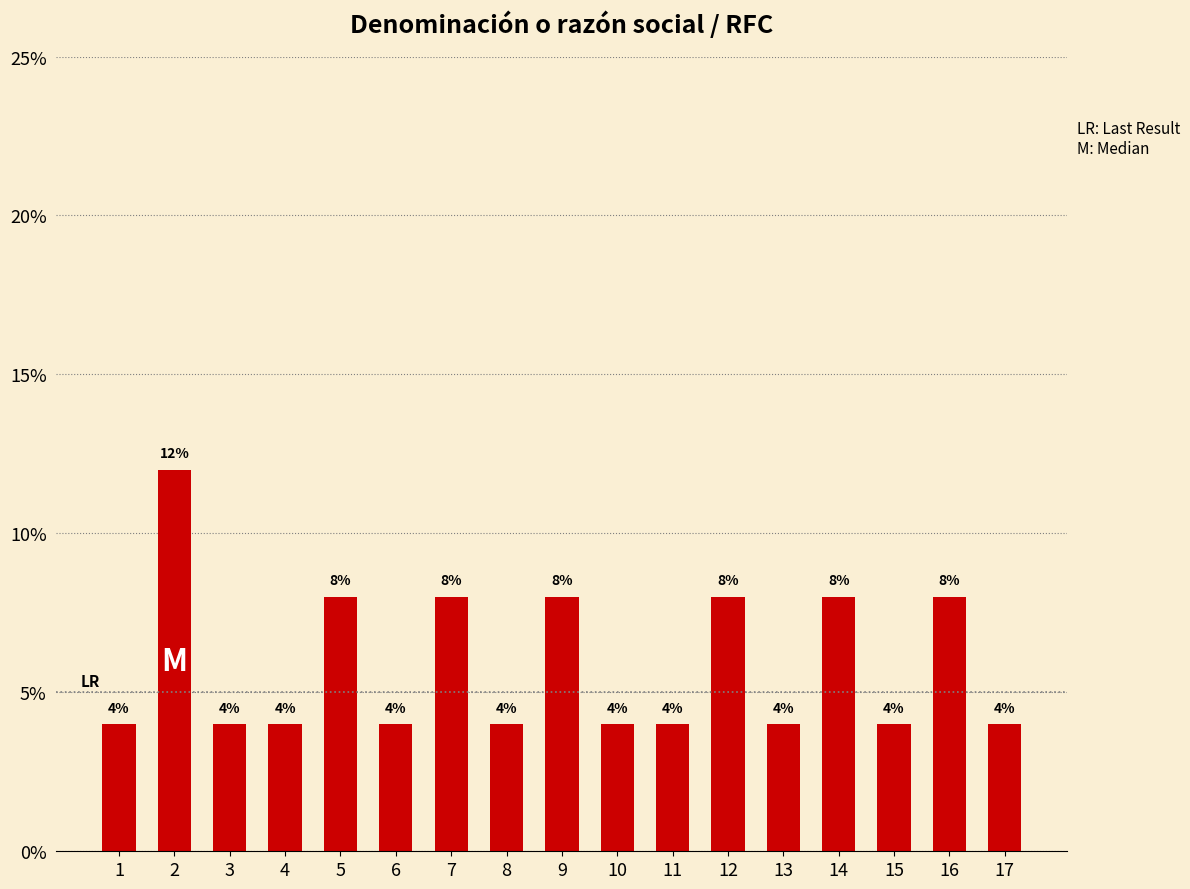

What is the average value?

6